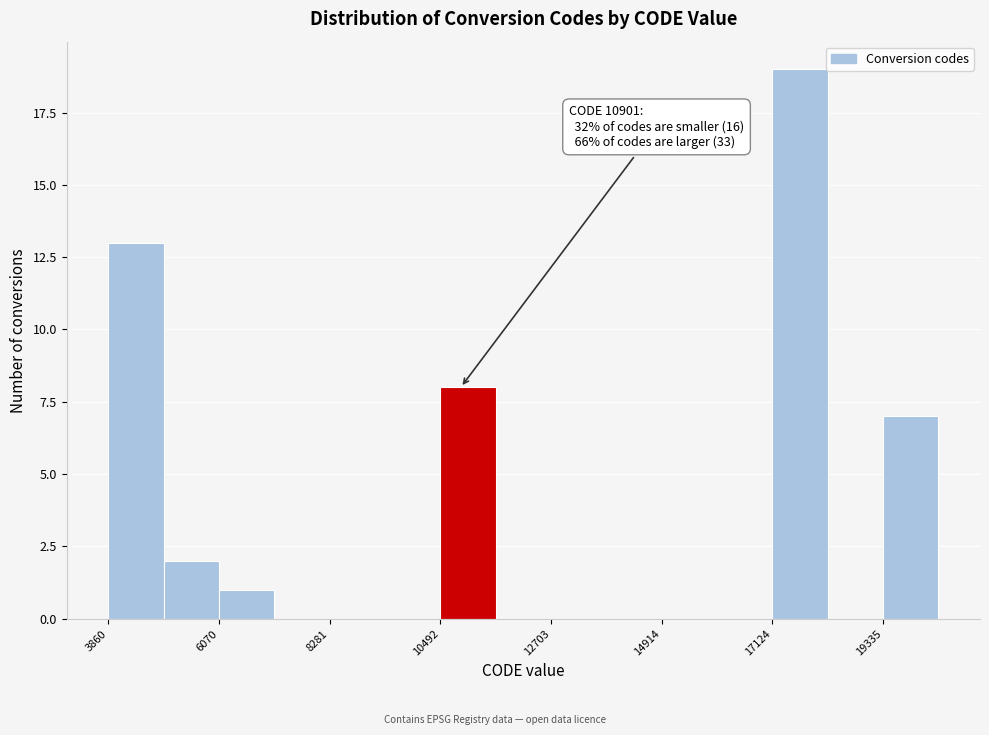

Around what value on the x-axis is the tallest bar? Give the approximate position of its centre, as read against the axis.

17500